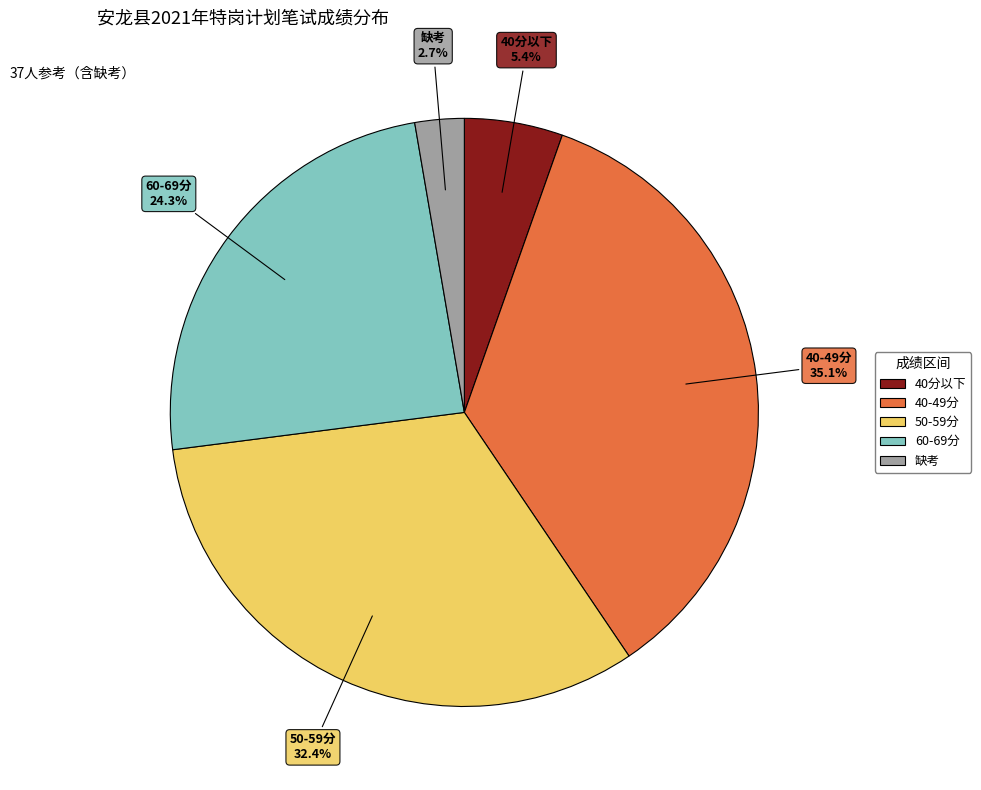

To the nearest percent, what is the average slice percentage?

20%